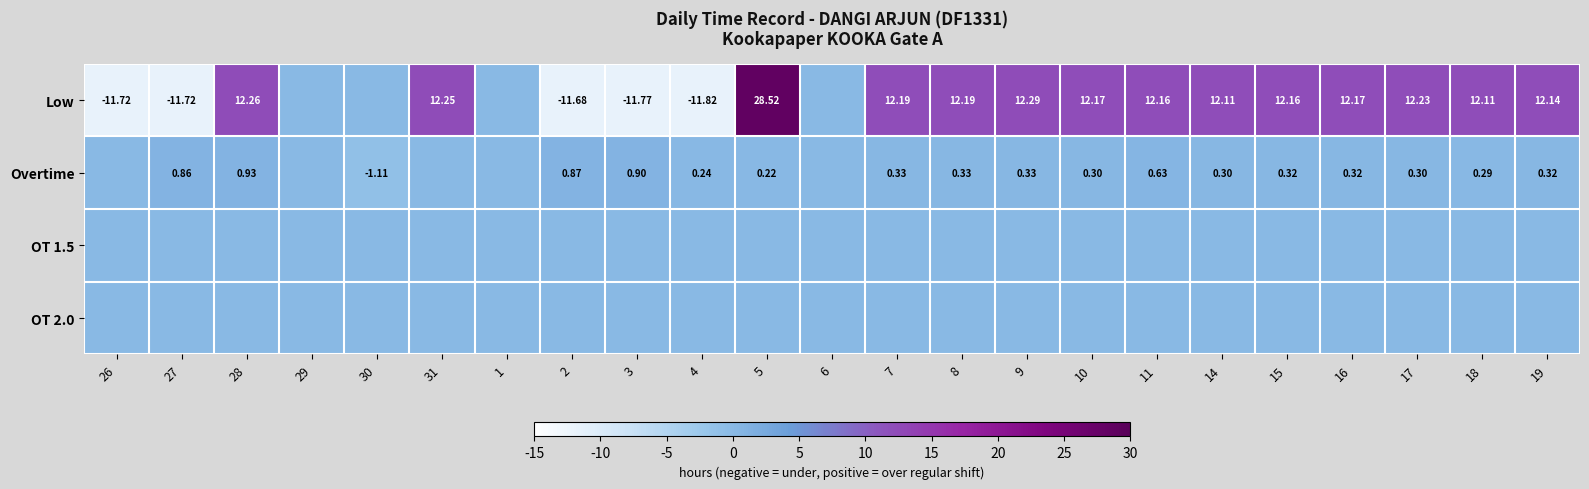

Read the Low value at 7.

12.2